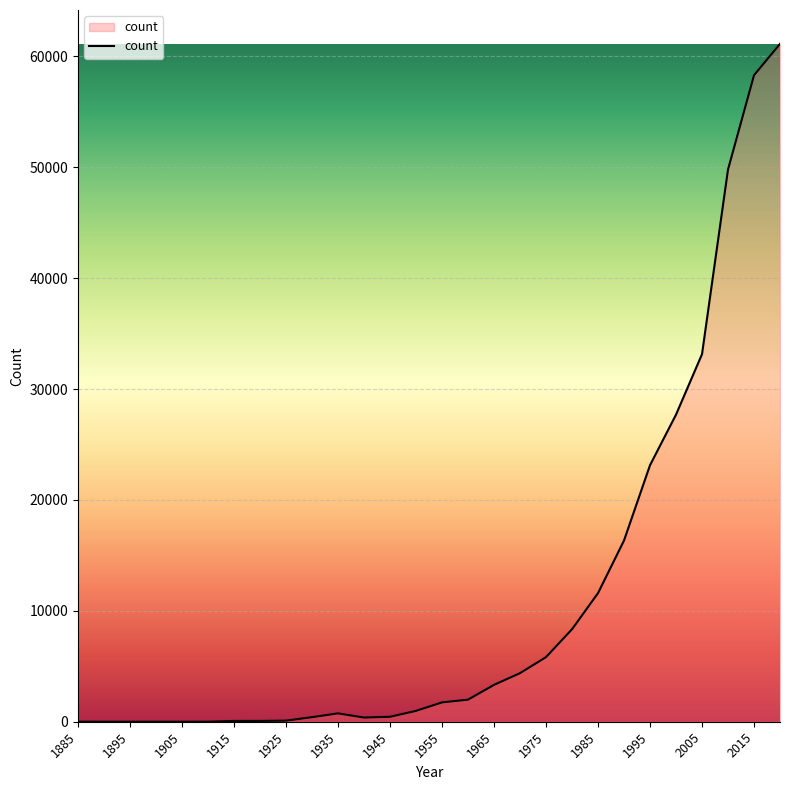

What is the greatest value displayed?

61129